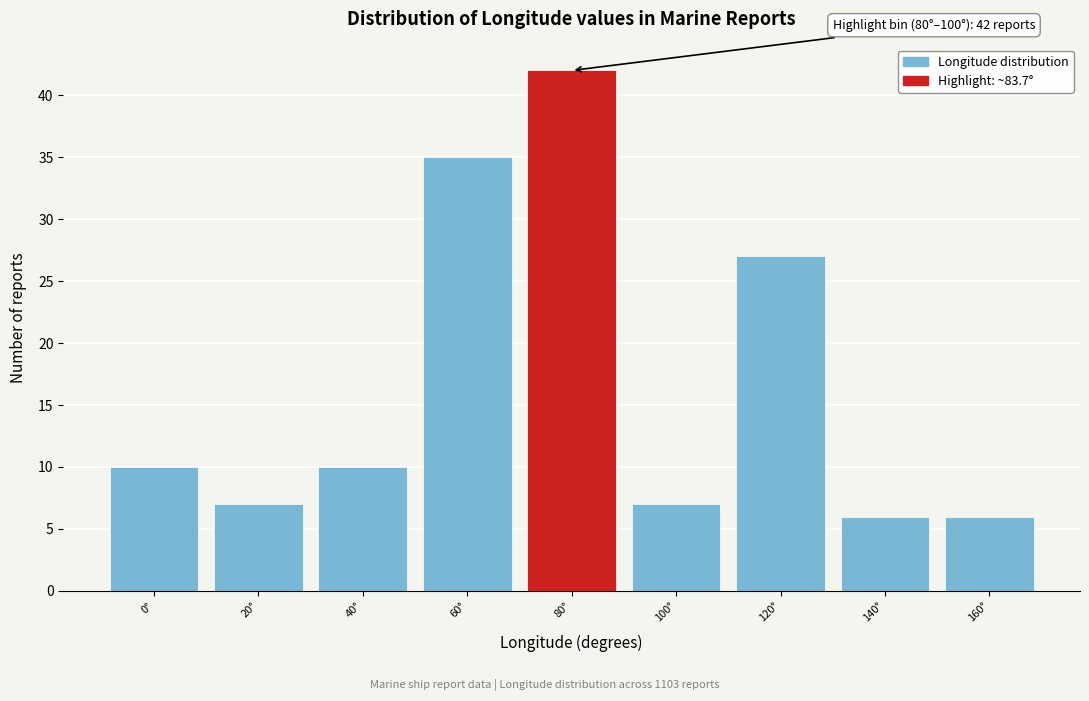

Reading right to left, list all the values displayed in this chart.

6	6	27	7	42	35	10	7	10